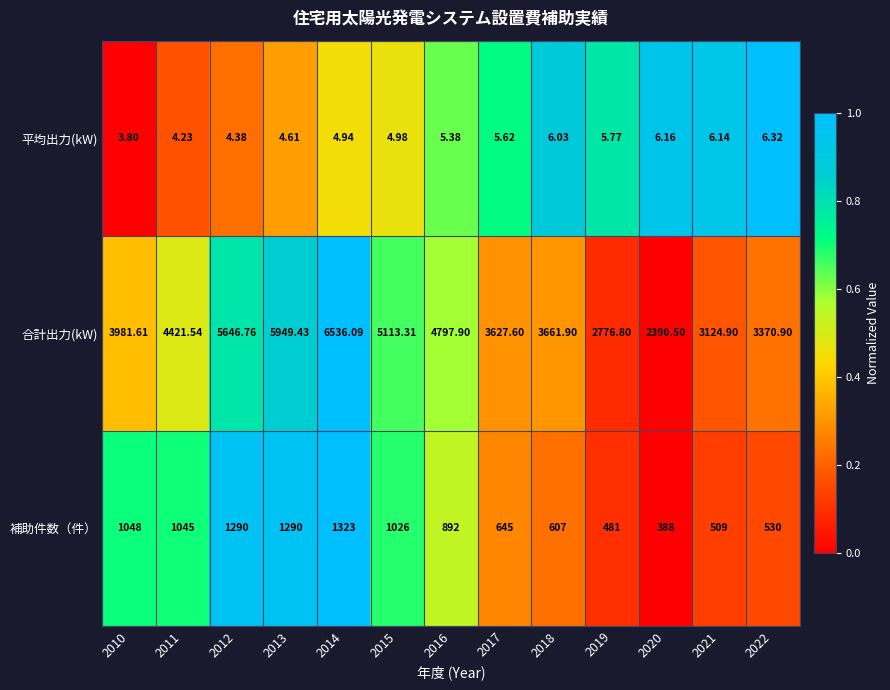

How many data points does each series have?

13